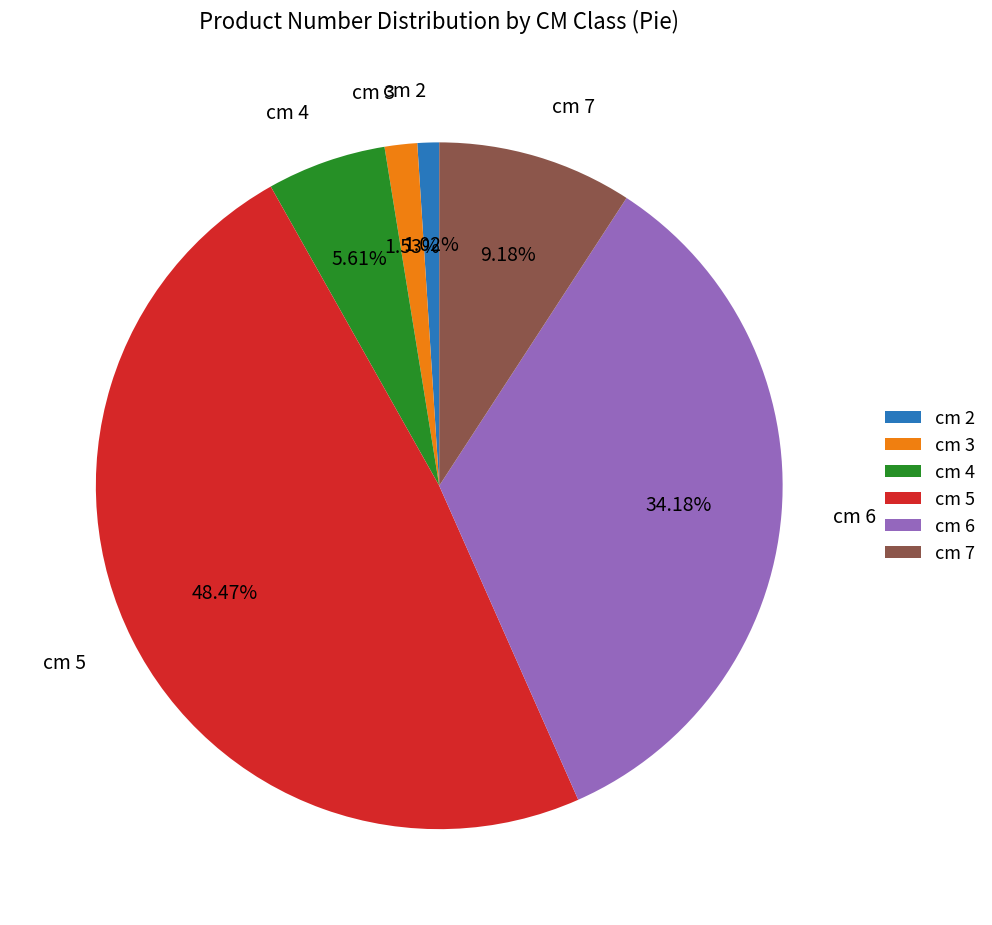

What is the smallest slice in the pie chart?

cm 2